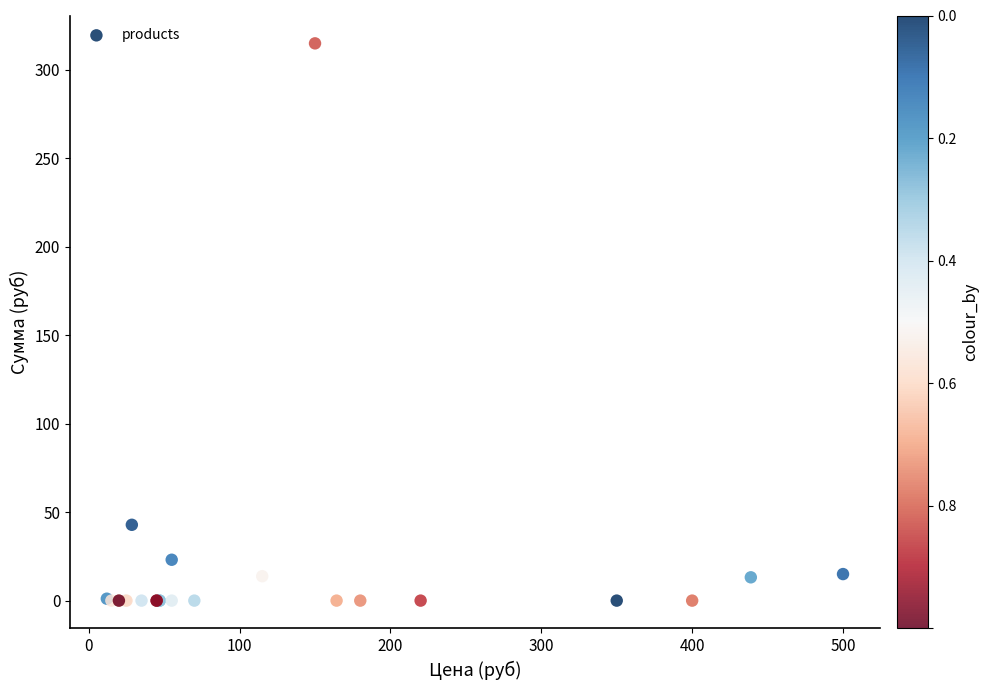

What Y value in the scatter plot is closest to 157?

42.9